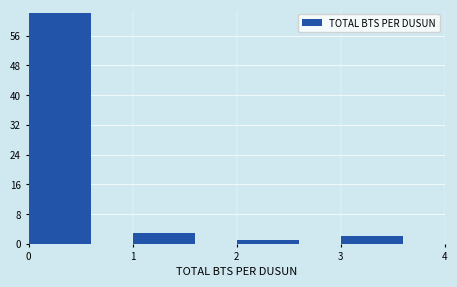

What is the height of the bar covering 3 to 4 on the x-axis? The values are not printed on the chart, so give them approximately, as read against the axis.

2